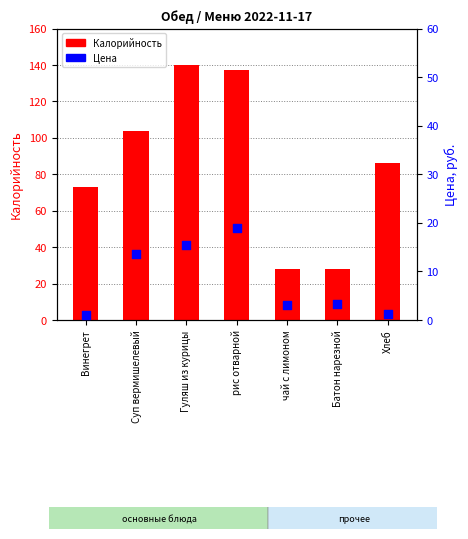

Which series has the largest total across all categories?

Калорийность